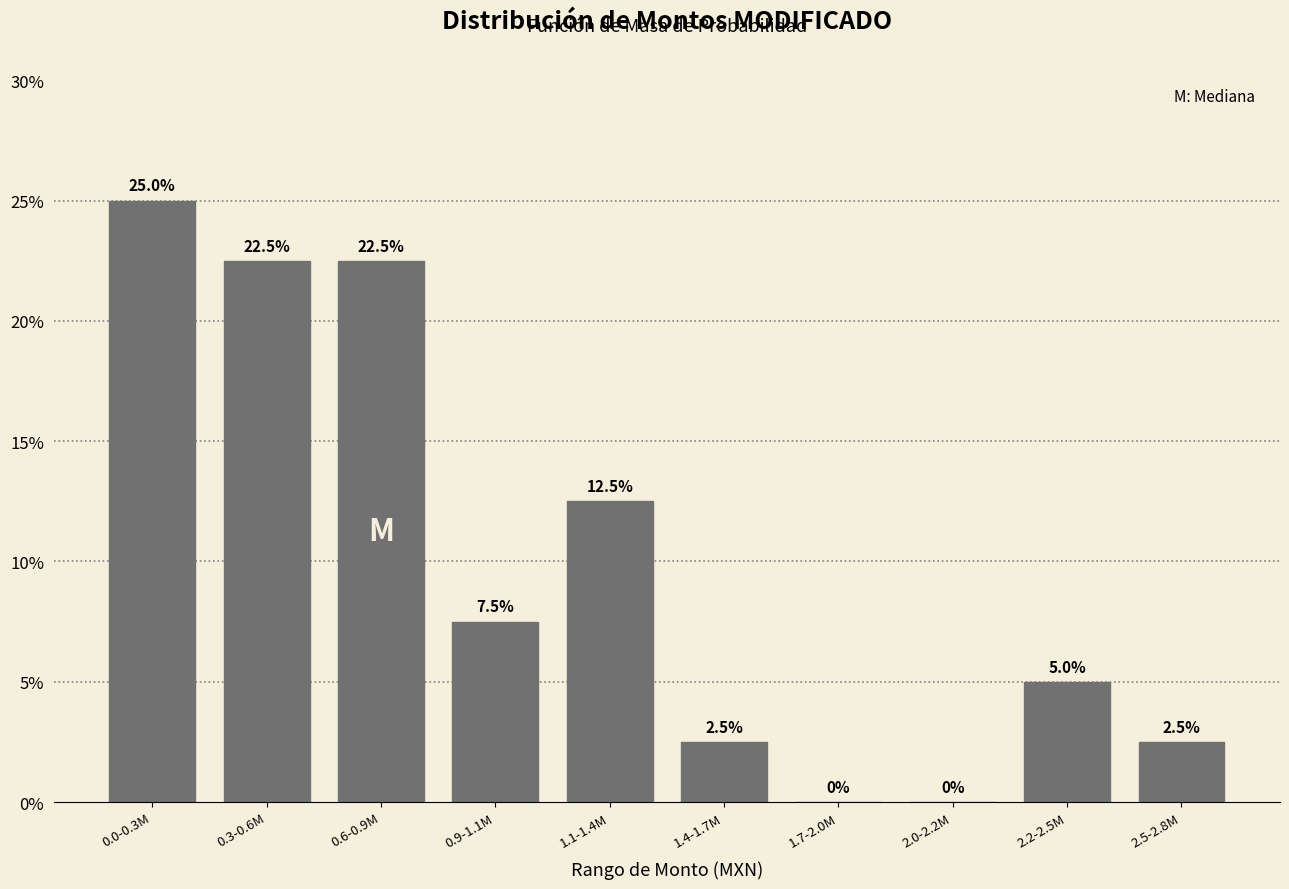

Reading right to left, what are all the values shown in this chart?

2.5-2.8M=2.5	2.2-2.5M=5.0	2.0-2.2M=0.0	1.7-2.0M=0.0	1.4-1.7M=2.5	1.1-1.4M=12.5	0.9-1.1M=7.5	0.6-0.9M=22.5	0.3-0.6M=22.5	0.0-0.3M=25.0